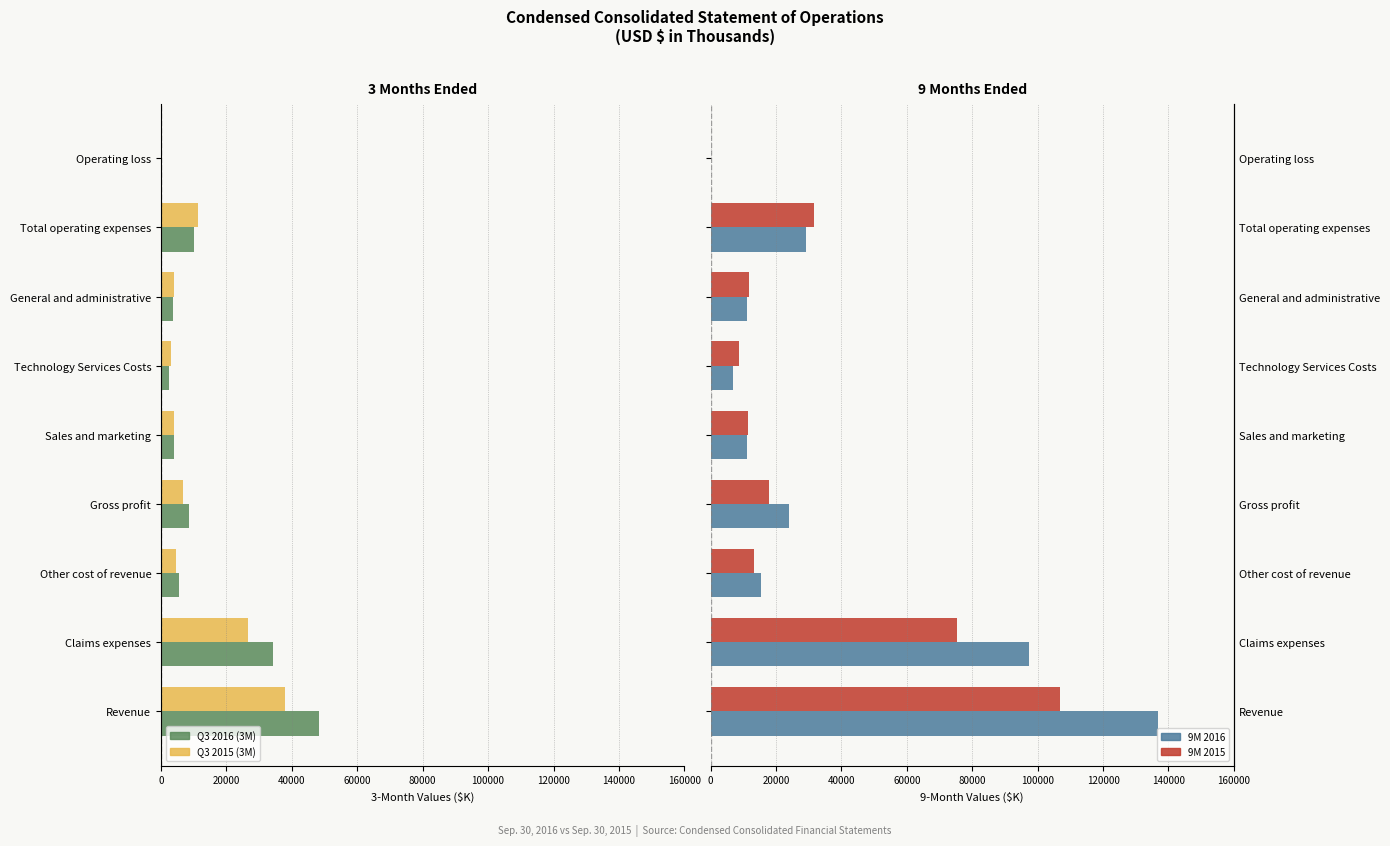

How many bars are there in total?

36